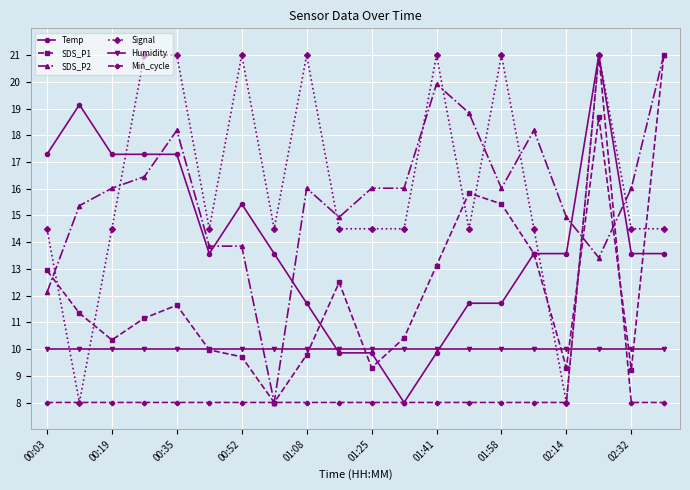

What is the average value of the SDS_P2 series?

15.8